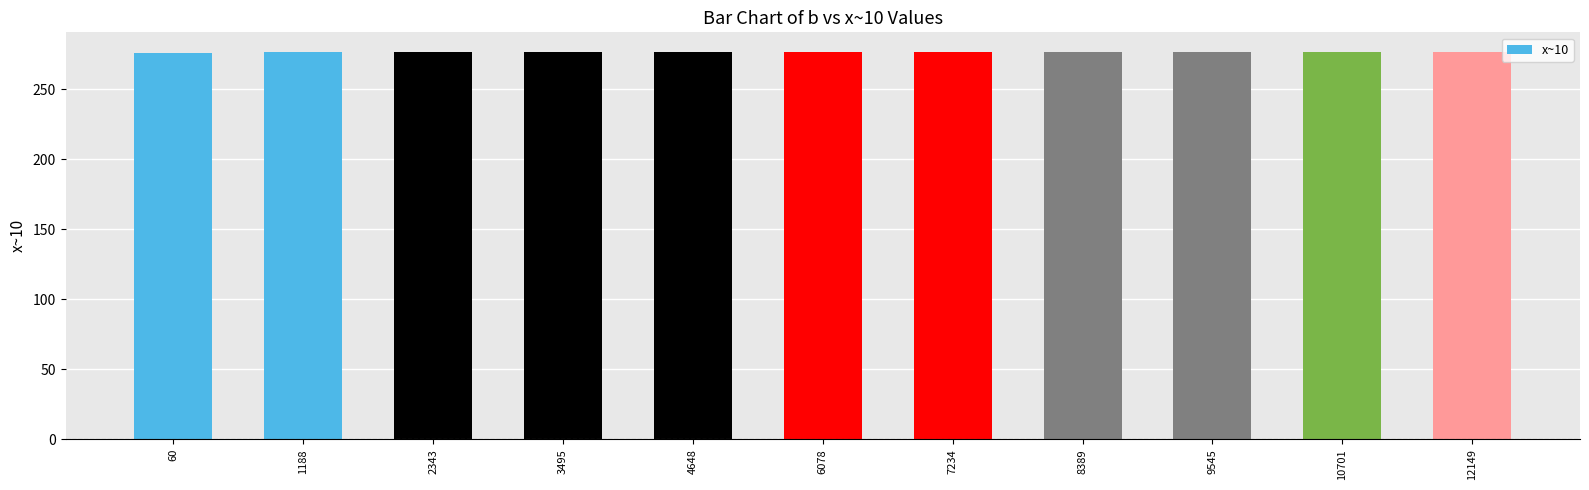

What is the value of the 8th bar from the left?

277